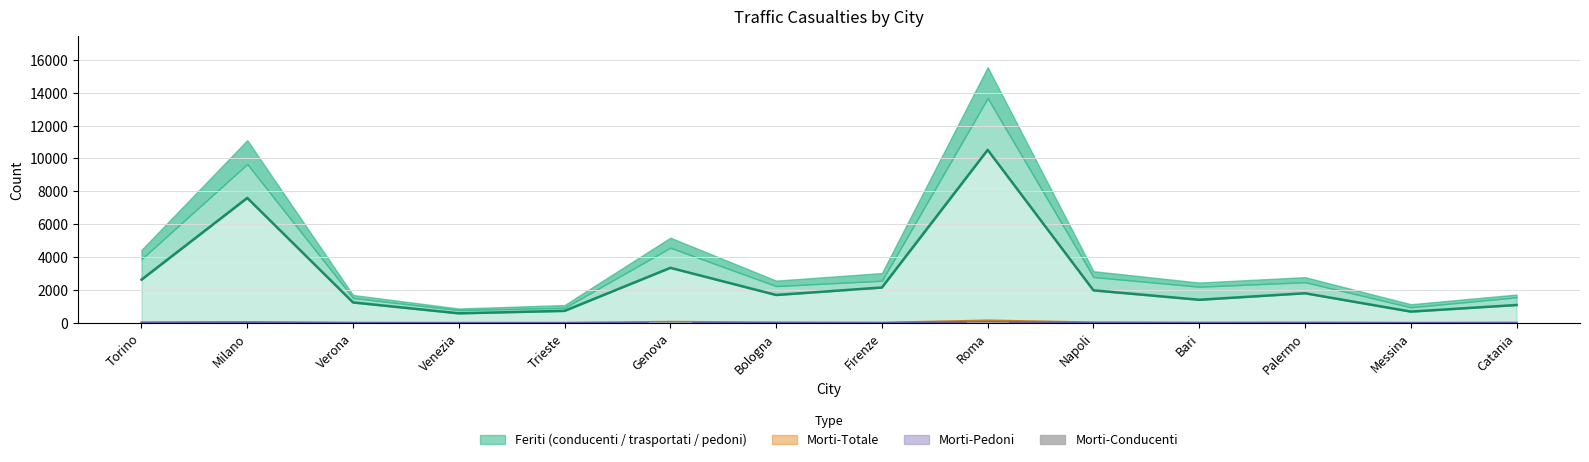

What is the label of the 13th bar from the left?

Messina